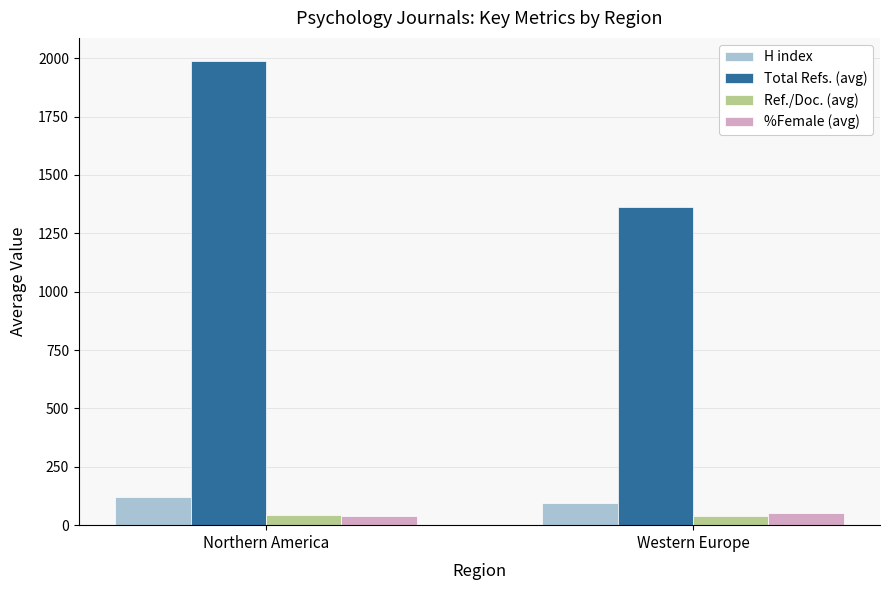

Does the chart contain any negative values?

No